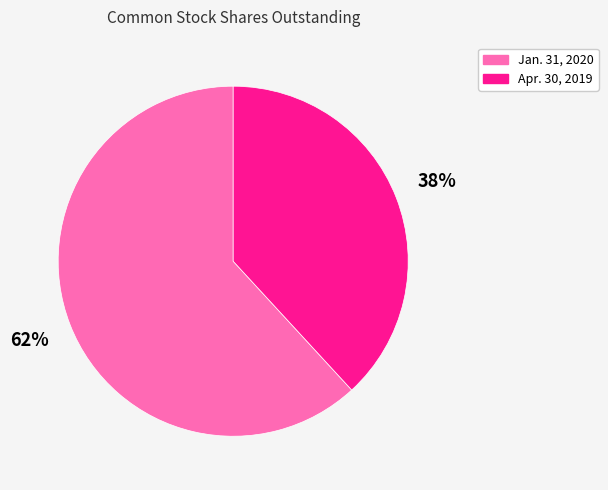

To the nearest percent, what is the difference between the largest and smallest slice percentages?

24%